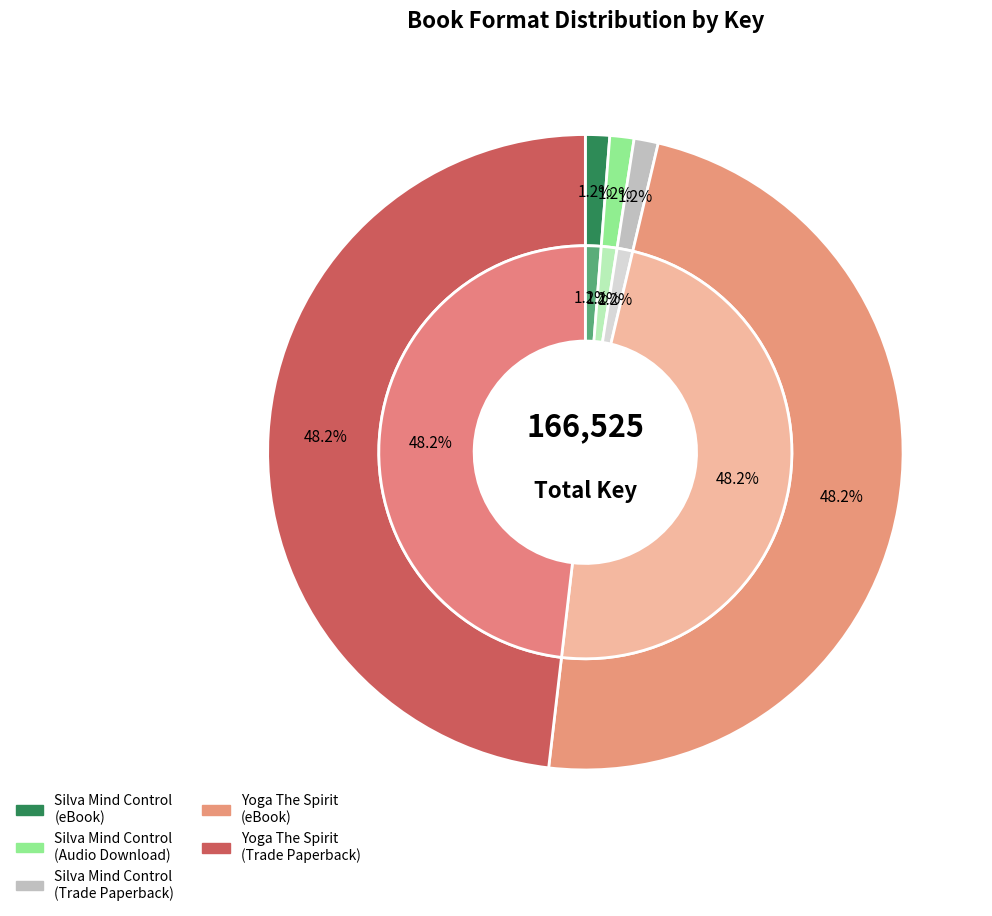

To the nearest percent, what is the average slice percentage?

20%